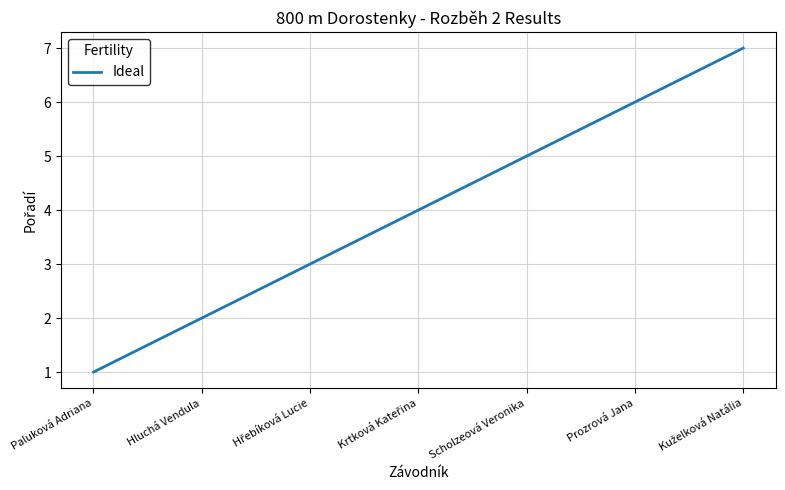

Approximately how many times larger is the value at Scholzeová Veronika compared to Hluchá Vendula?

2.5